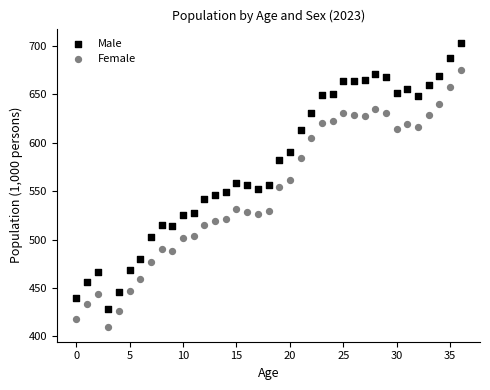

What are all the series names shown in the legend?

Male, Female